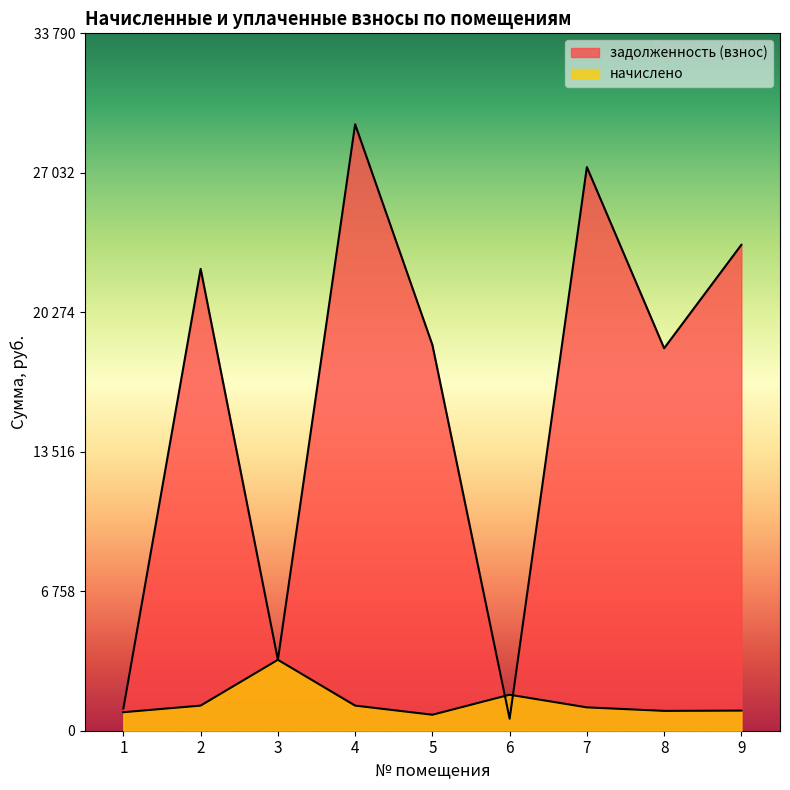

Which has a higher value, 5 or 2?

2